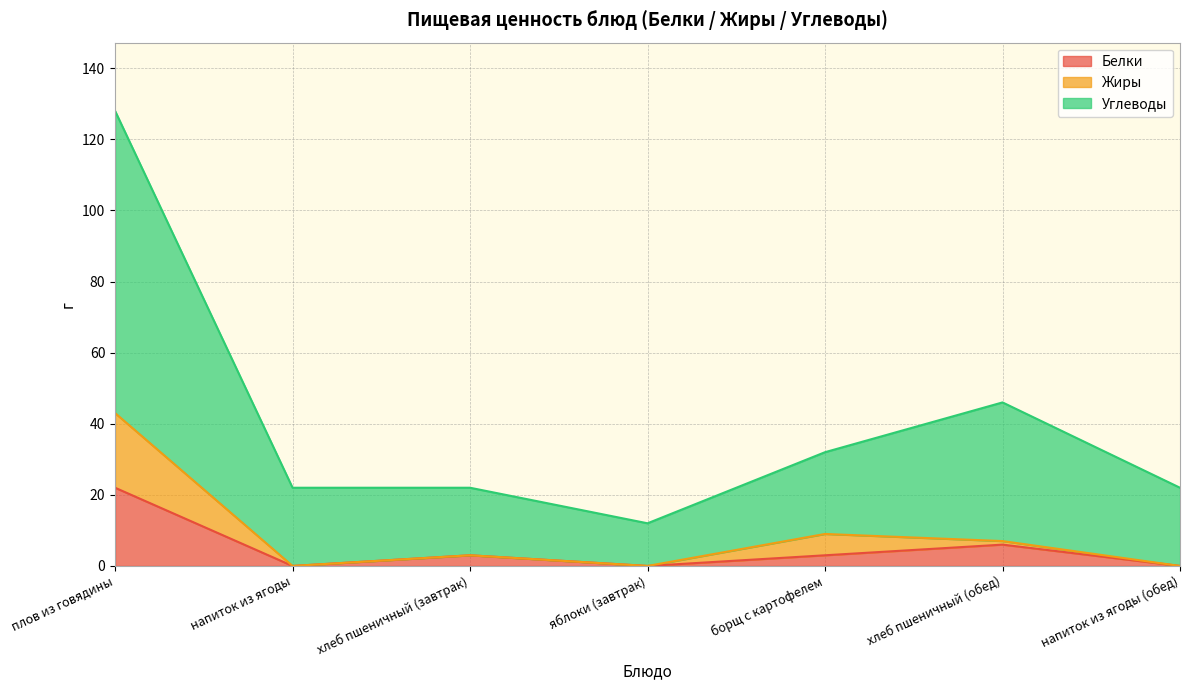

Between борщ с картофелем and напиток из ягоды (обед), which is larger?

борщ с картофелем